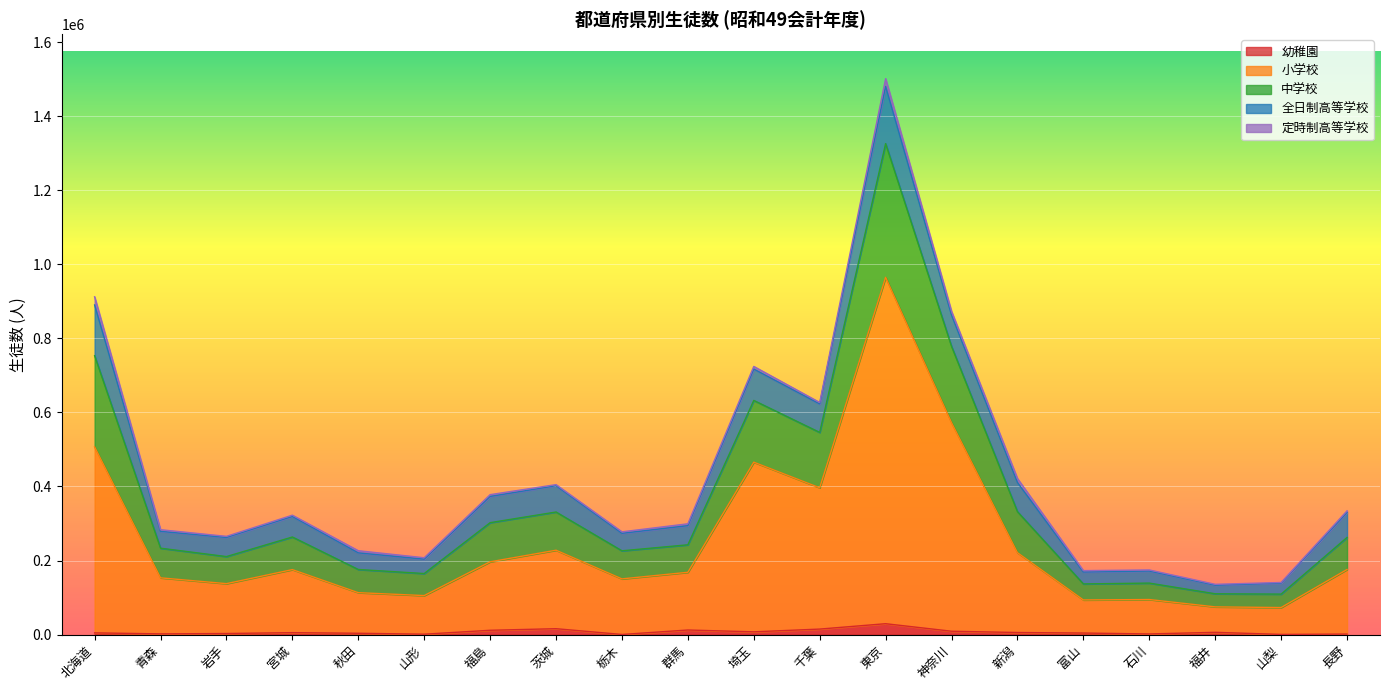

True or false: 中学校 has a value of 71642 at 富山.

False